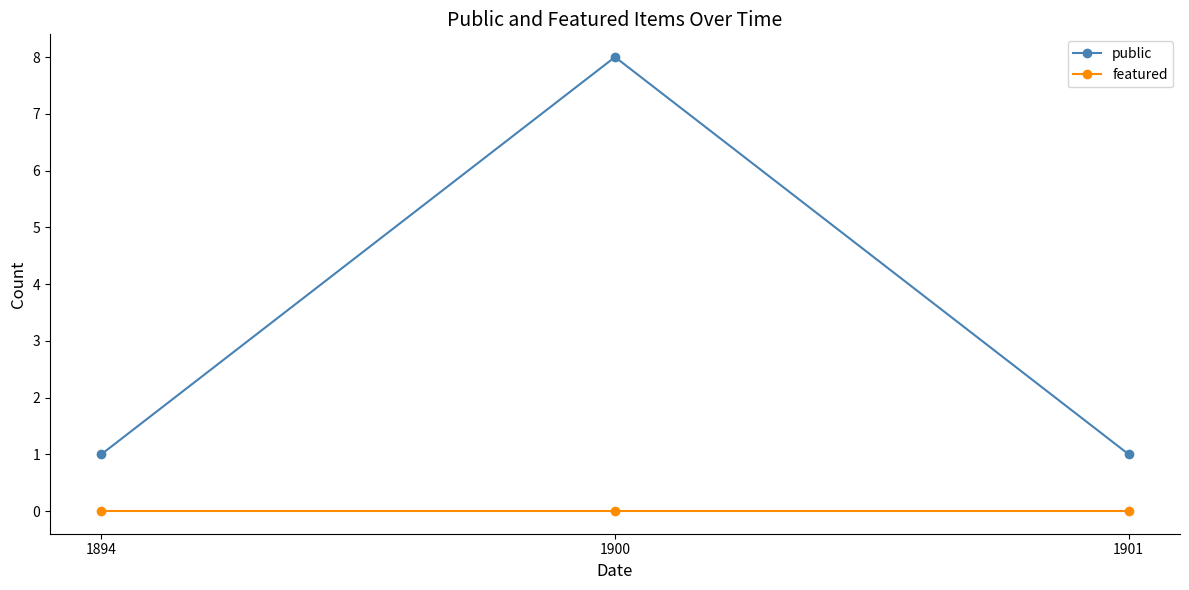

What is the difference between the maximum and minimum values in the public series?

7